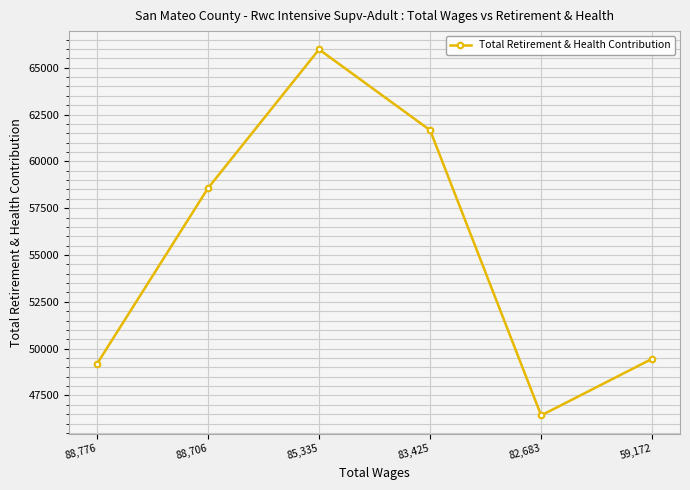

True or false: there are more than 2 points higher than both neighbors.

False